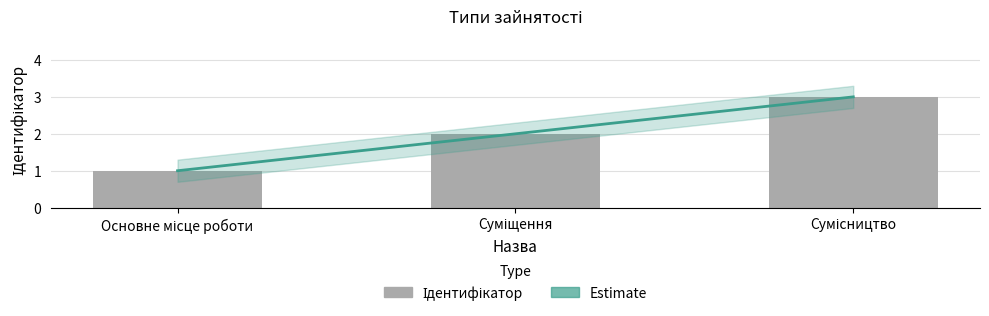

What value does the data have at Суміщення?

2